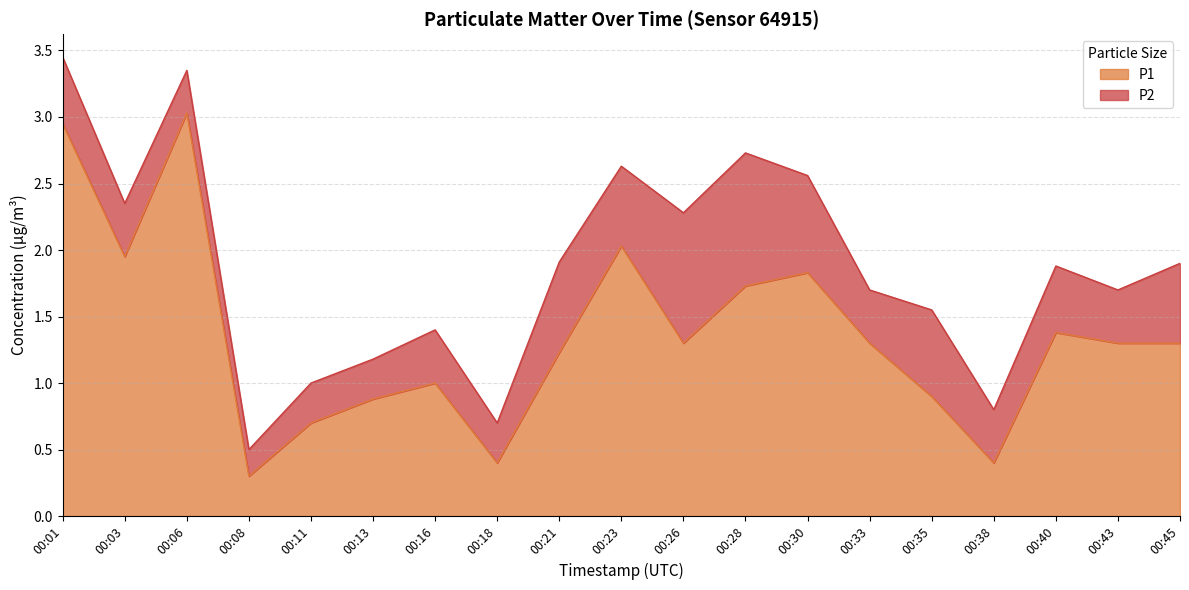

What is the average value?

1.4